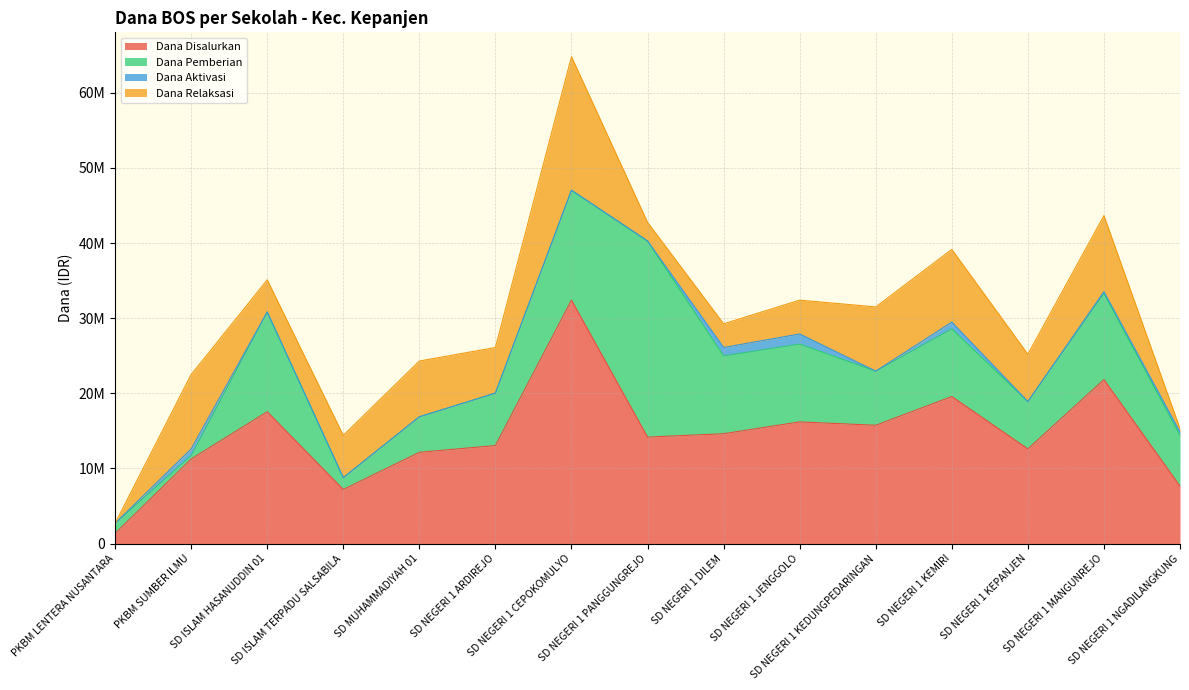

What is the value of the Dana Aktivasi point at the 9th from the left?

1125000